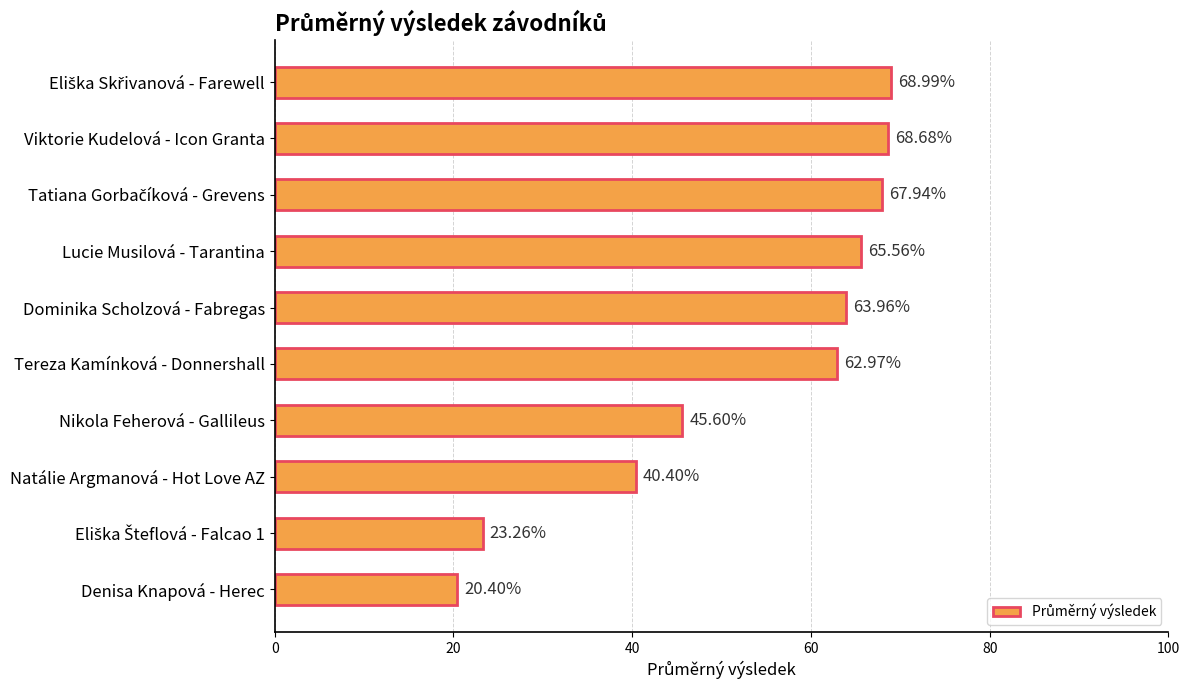

What is the change in value from Dominika Scholzová - Fabregas to Tereza Kamínková - Donnershall?

-1.0